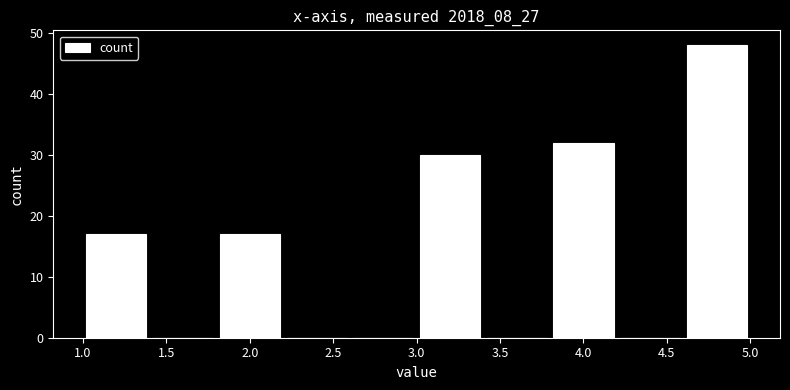

Reading left to right, list every bar in this chart as the range it spans on the x-axis followed by its height. The values are not printed on the chart, so give them approximately, as read against the axis.

1.0 to 1.4: 17
1.4 to 1.8: 0
1.8 to 2.2: 17
2.2 to 2.6: 0
2.6 to 3.0: 0
3.0 to 3.4: 30
3.4 to 3.8: 0
3.8 to 4.2: 32
4.2 to 4.6: 0
4.6 to 5.0: 48